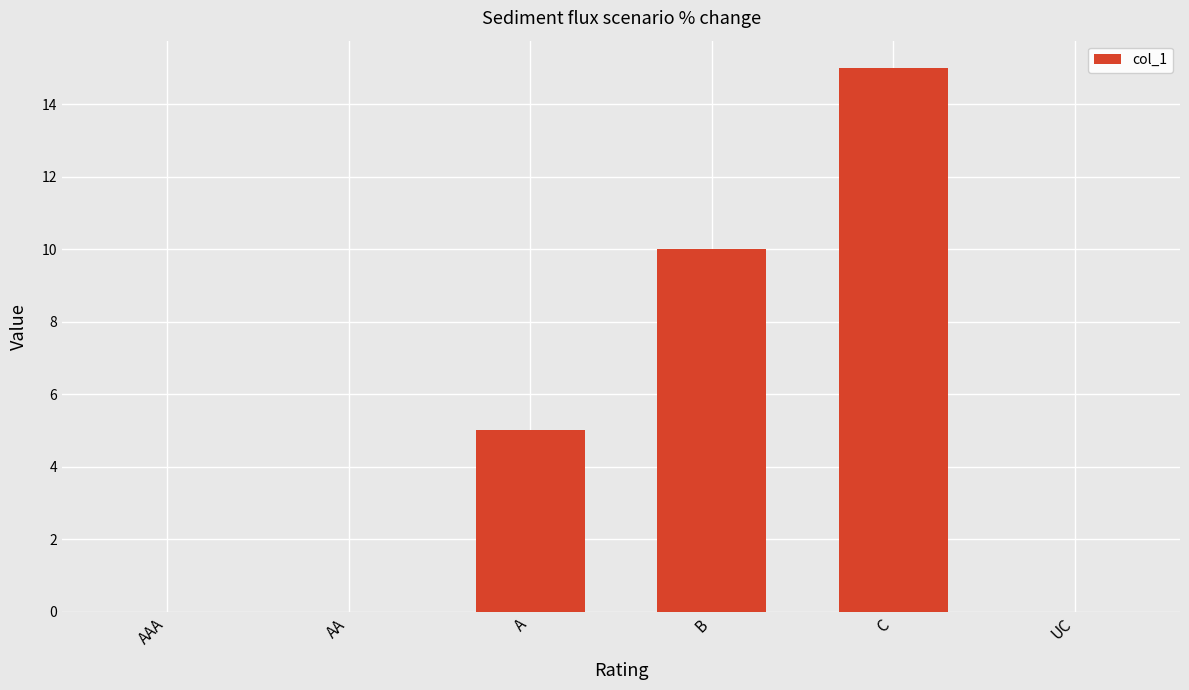

What is the sum of all values?

30